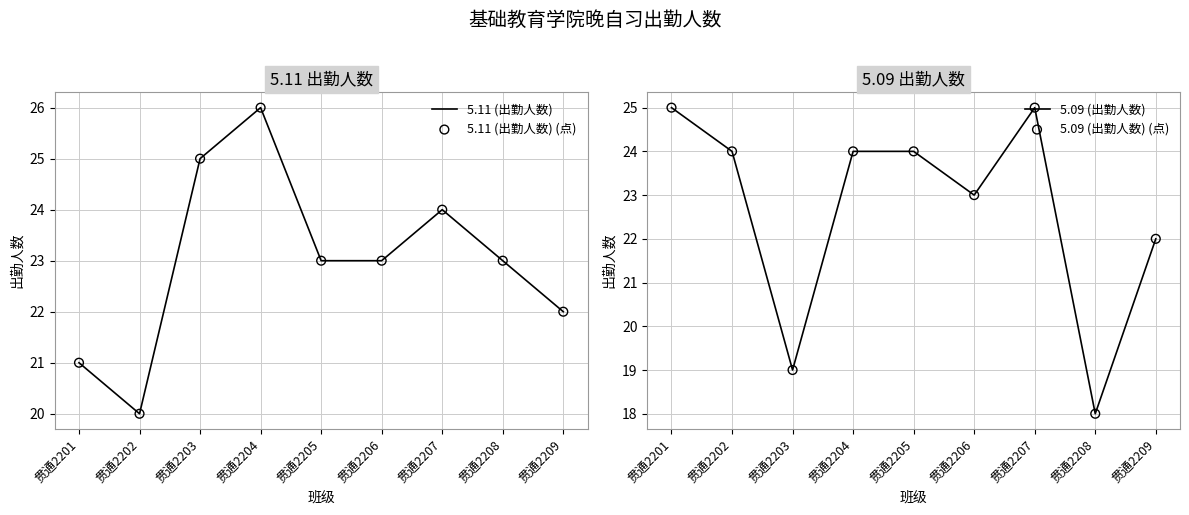

Which series has the largest total across all categories?

5.11 (出勤人数)